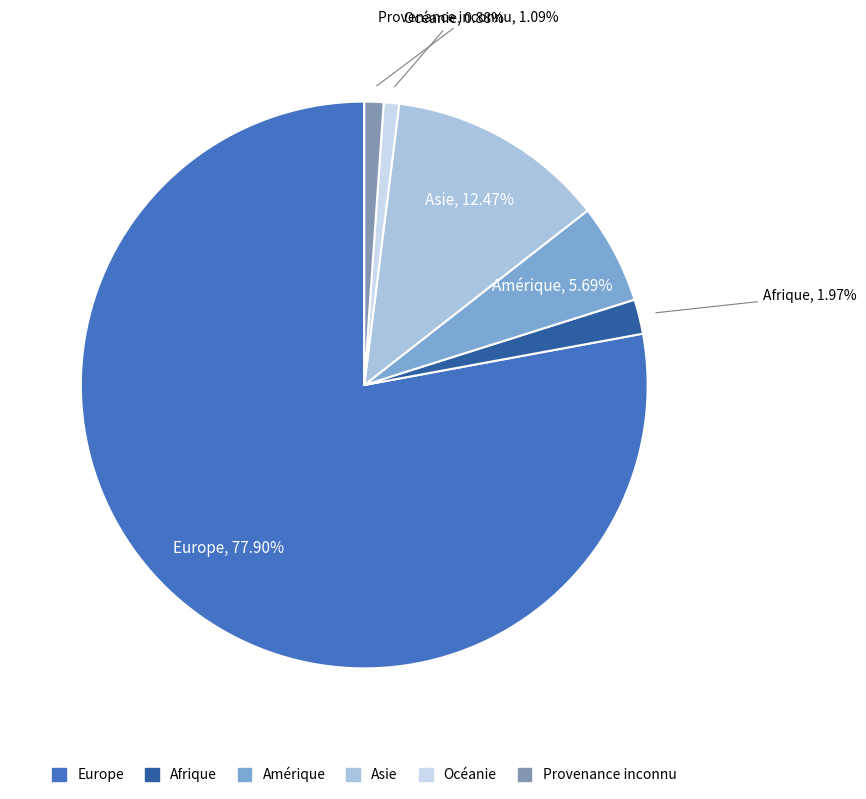

The Europe slice represents 85% of the pie. True or false?

False